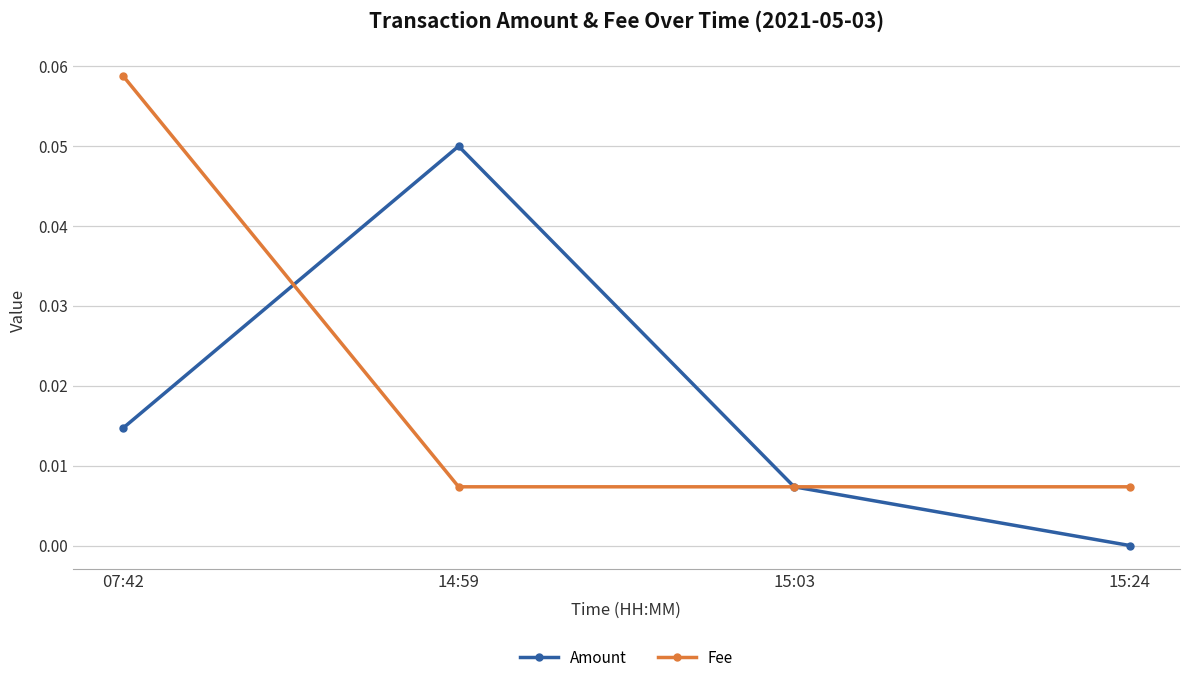

Rank the series by their average value, from lowest to highest.

Amount, Fee